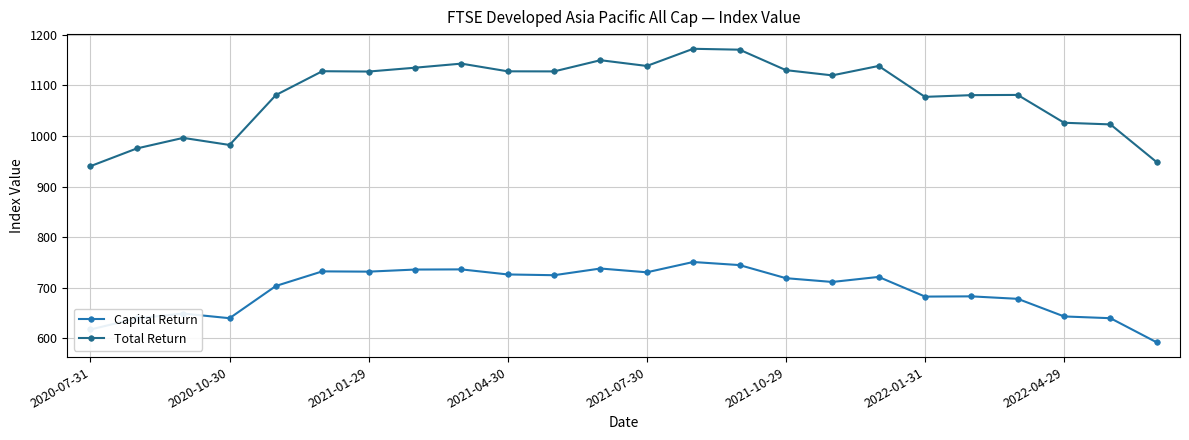

What is the sum of all Total Return values?

26018.0